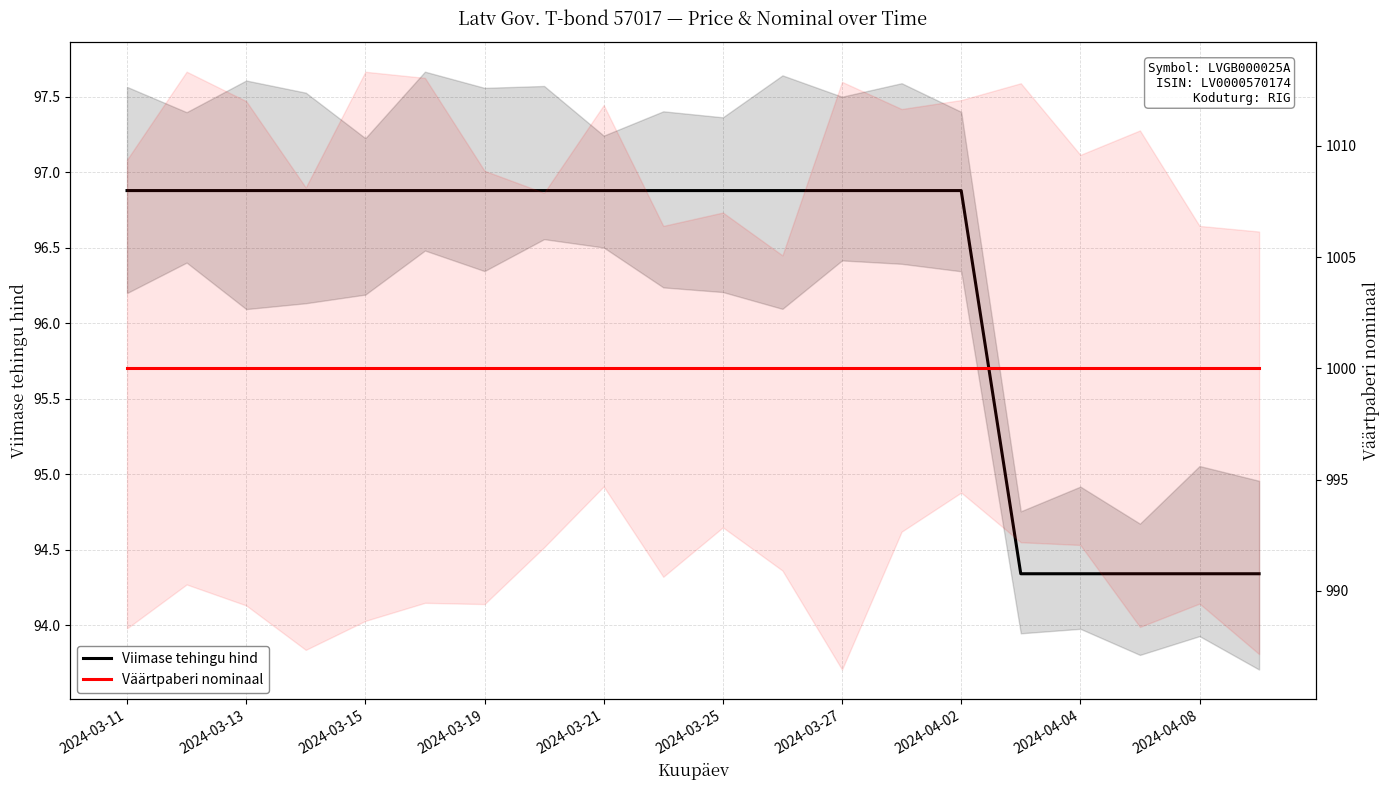

What is the total value across all series at 11?

1096.9